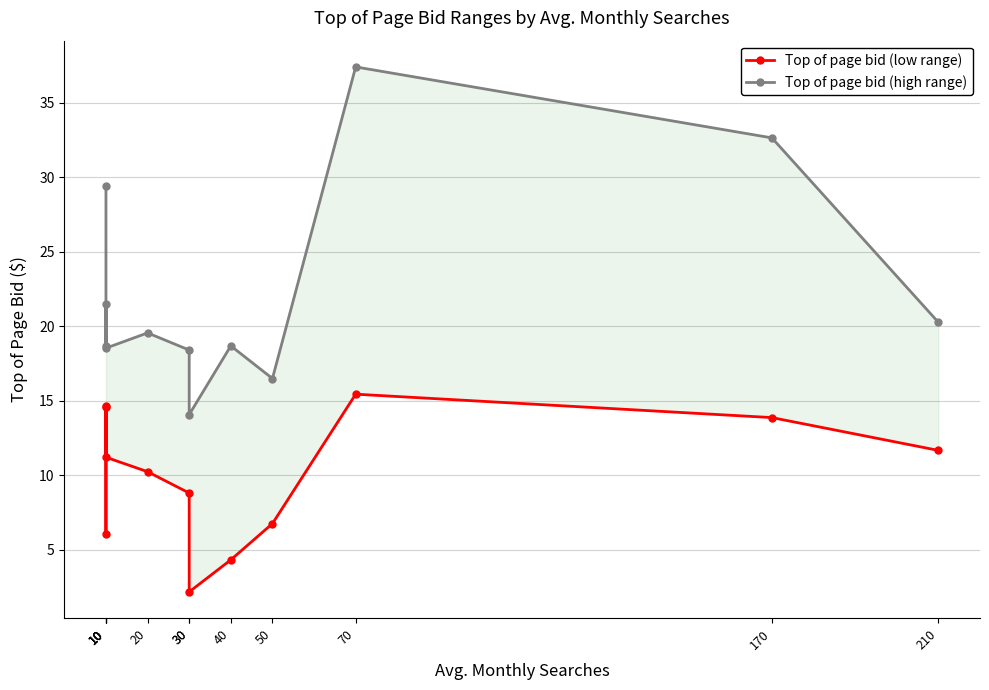

True or false: Top of page bid (low range) and Top of page bid (high range) intersect in this chart.

False